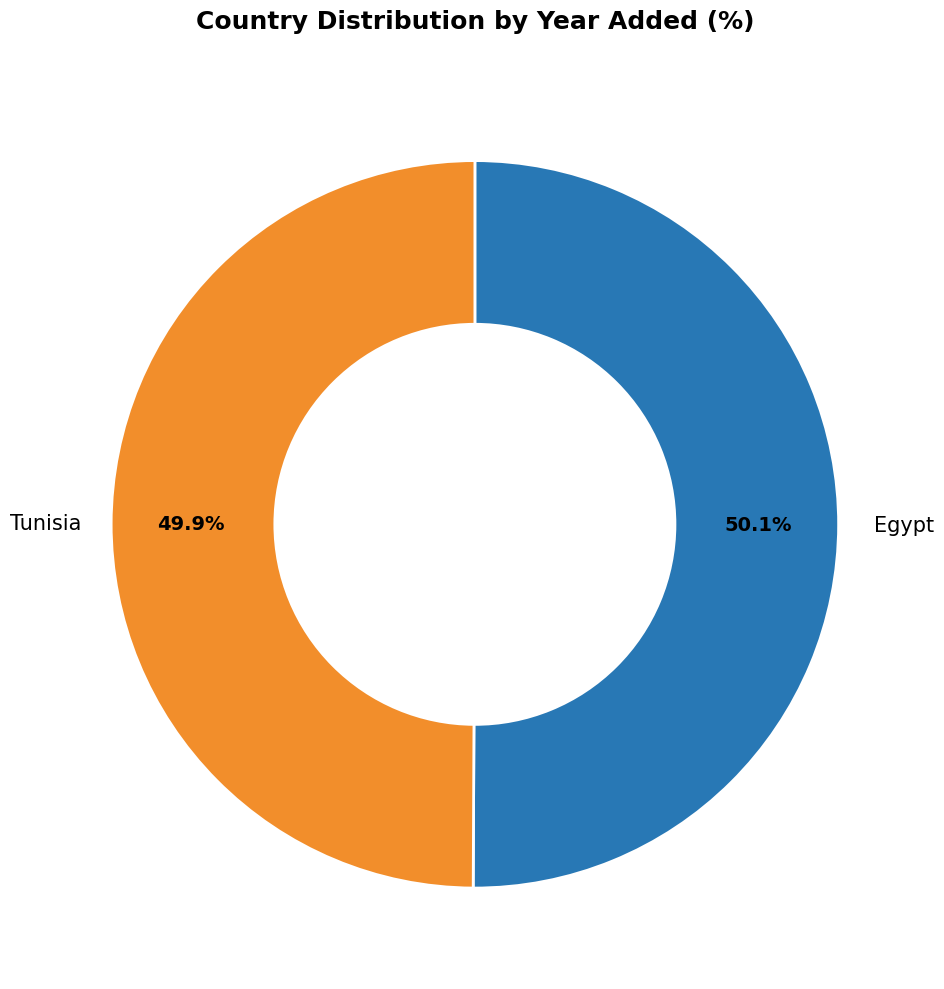

The Tunisia slice represents 40% of the pie. True or false?

False